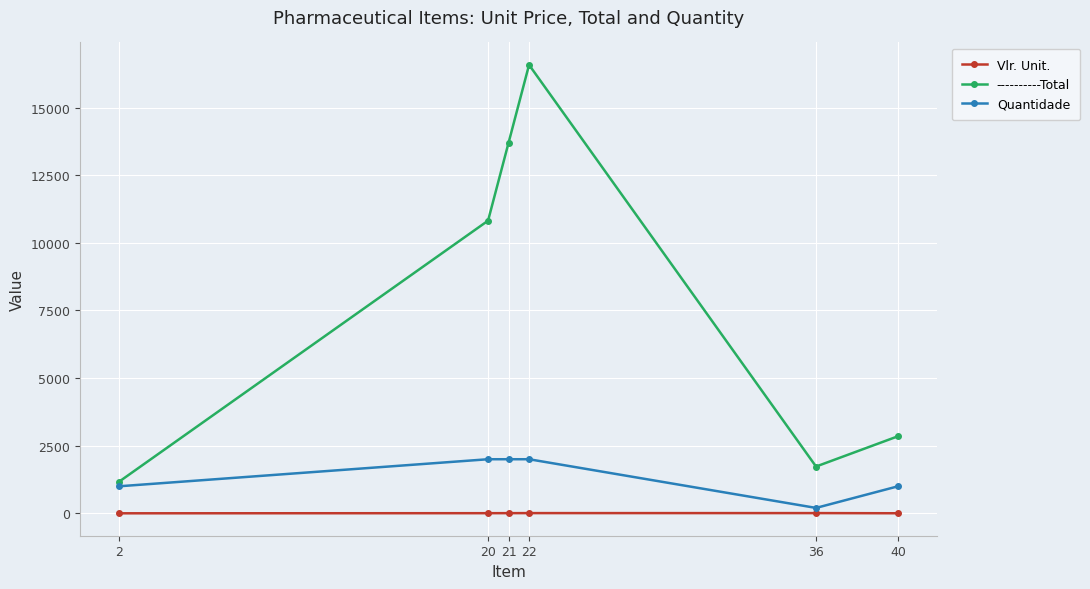

At which category is the sum across all series the highest?

22